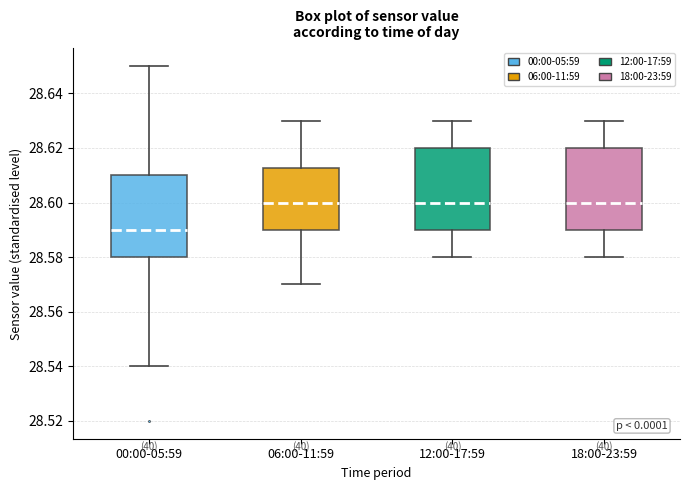

Where does the lower whisker of the box for 00:00-05:59 end on the y-axis? The values are not printed on the chart, so give them approximately, as read against the axis.

28.540